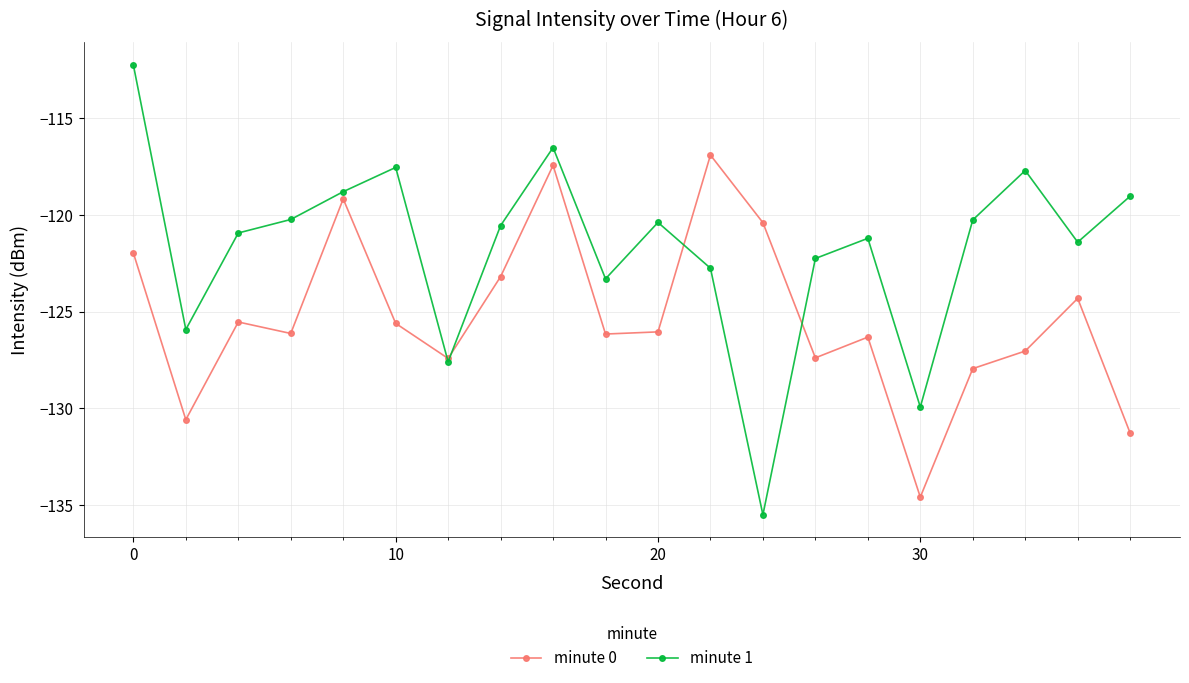

Which series has the largest total across all categories?

minute 1